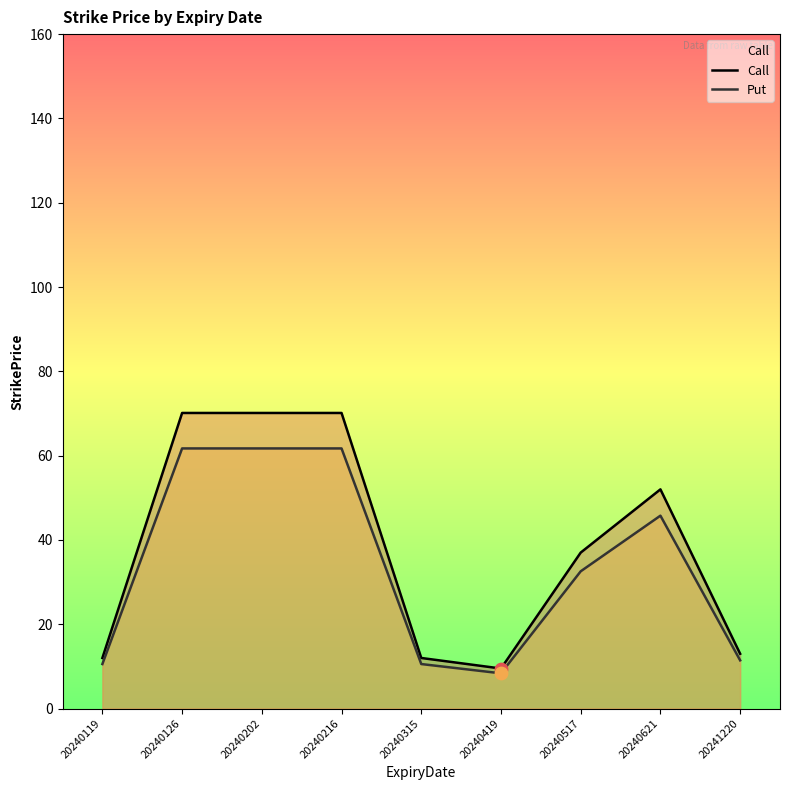

At how many categories does at least one series exceed 14?

5